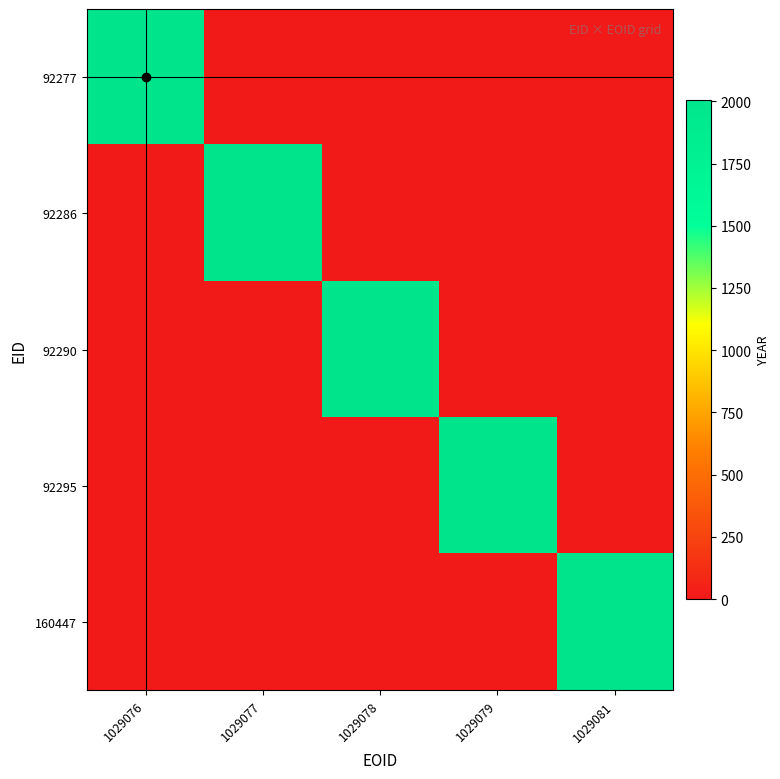

What is the spread (max minus min) of values at 1029076?

2005